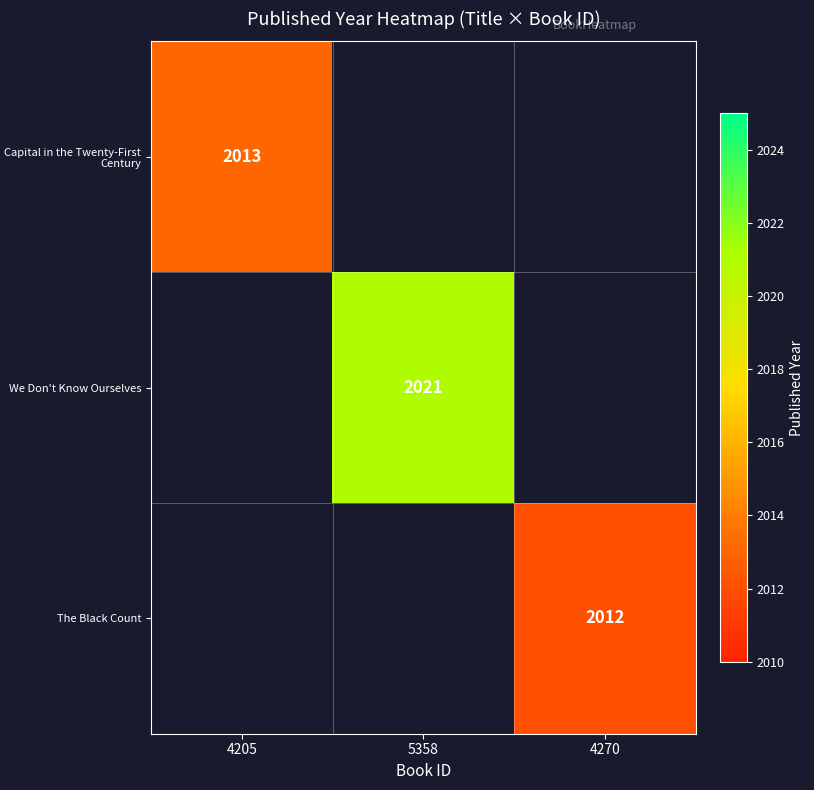

Between 5358 and 4270, which series saw the biggest shift?

We Don't Know Ourselves